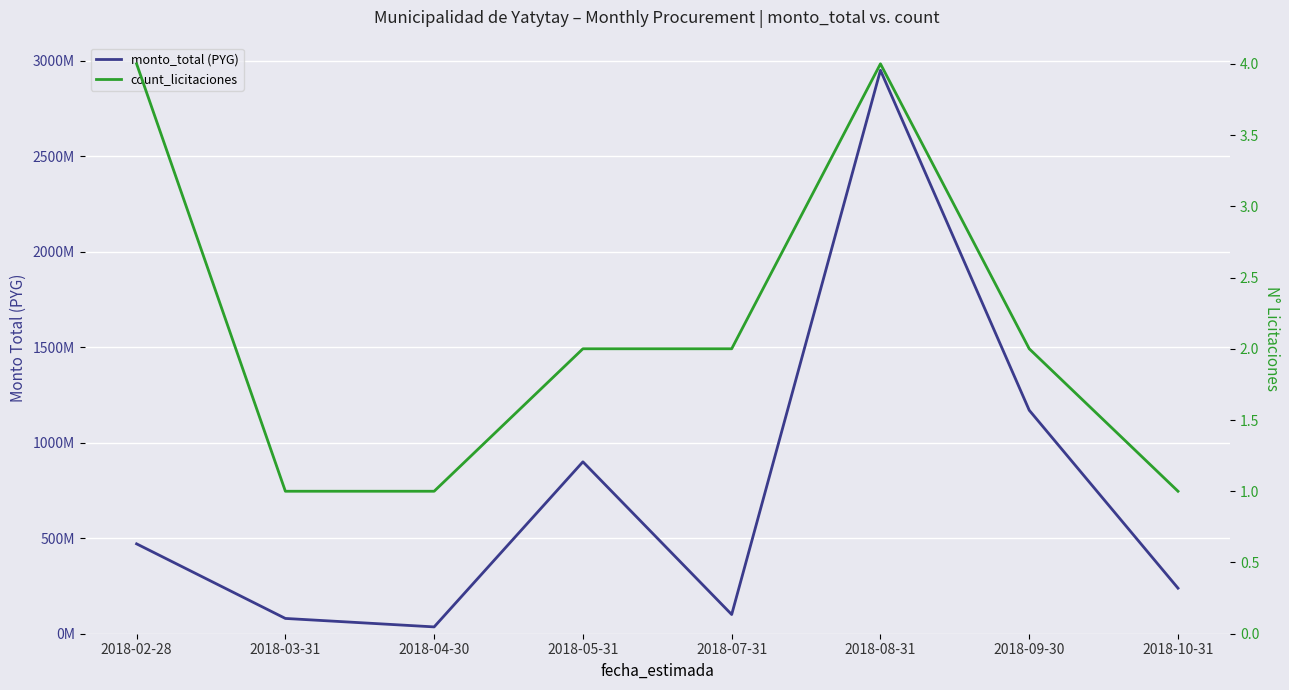

At 2018-03-31, list the series in order from largest to smallest.

monto_total (PYG), count_licitaciones